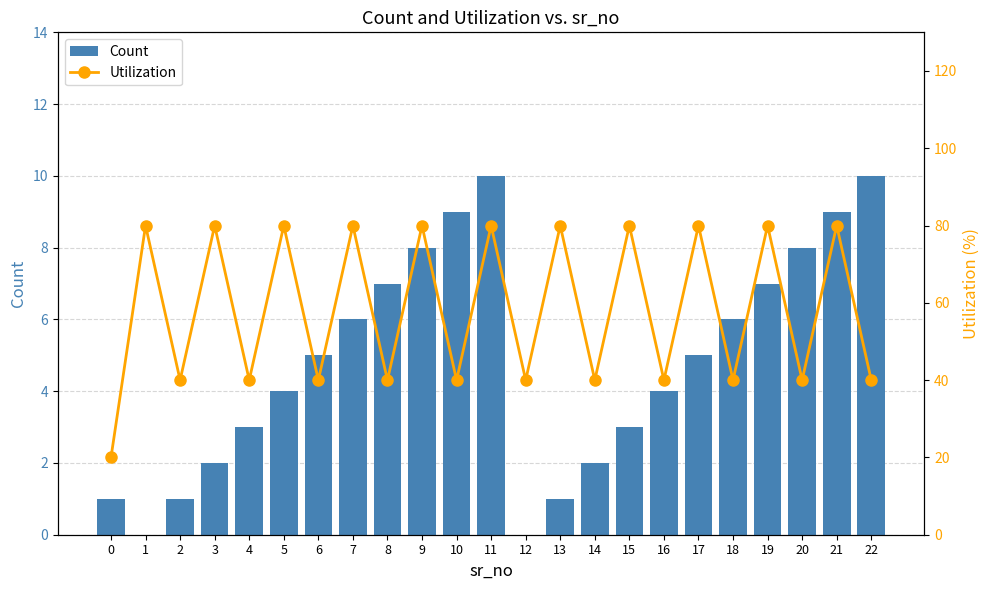

What is the difference between the Count values at 17 and 7?

1